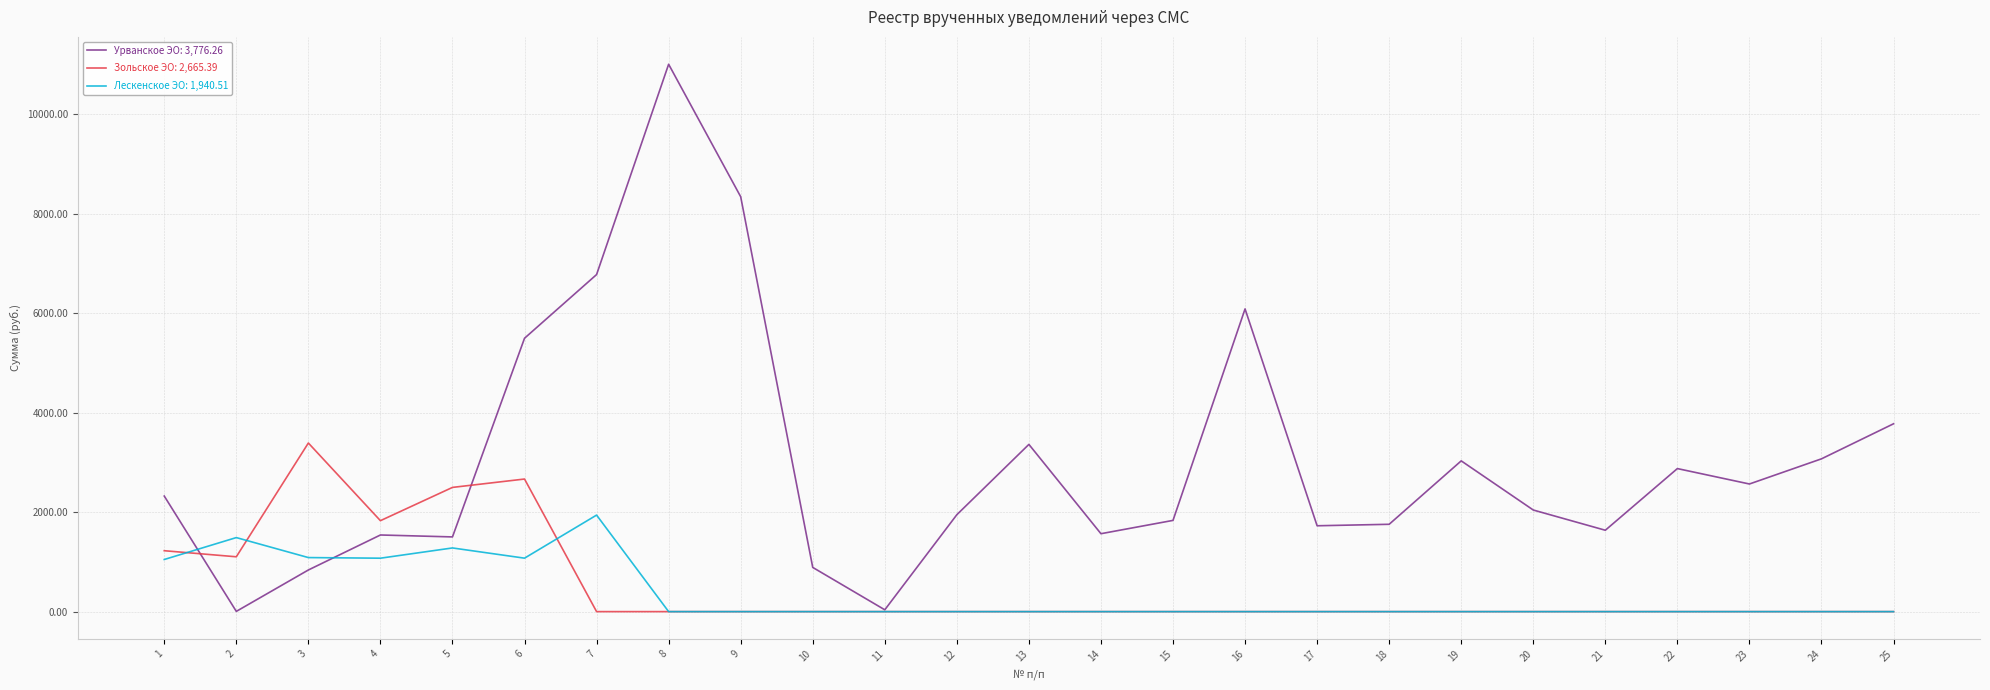

At which category is the sum across all series the highest?

8